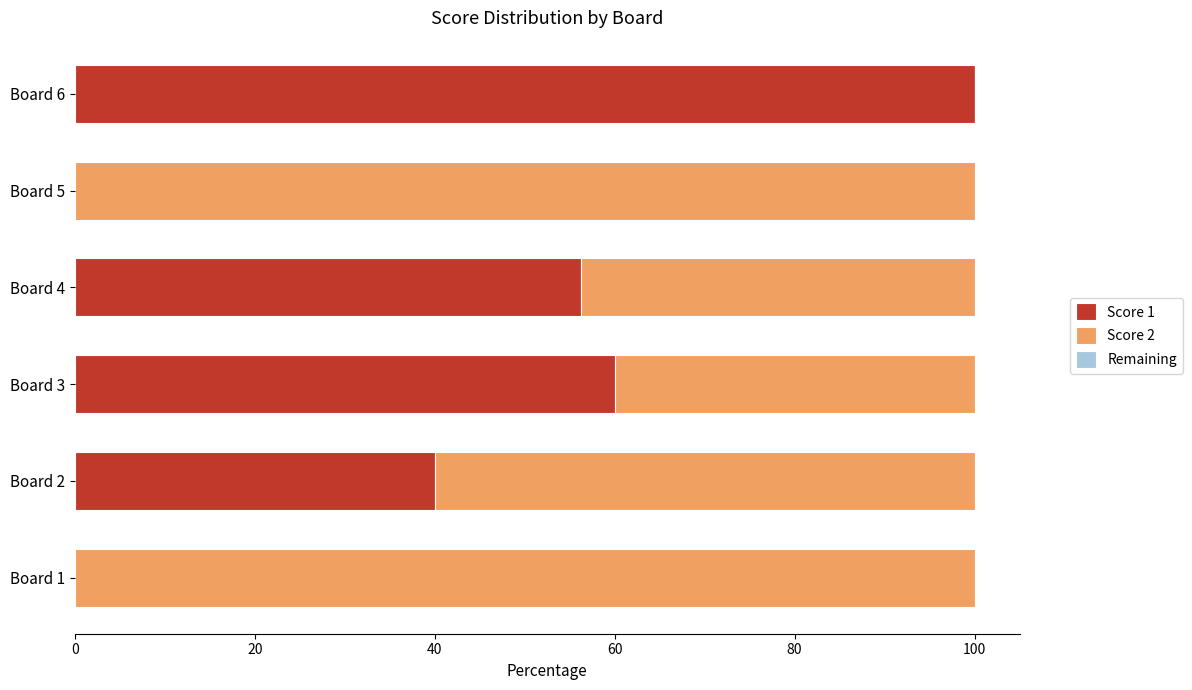

True or false: Score 1 has a value of 164.0 at Board 6.

False